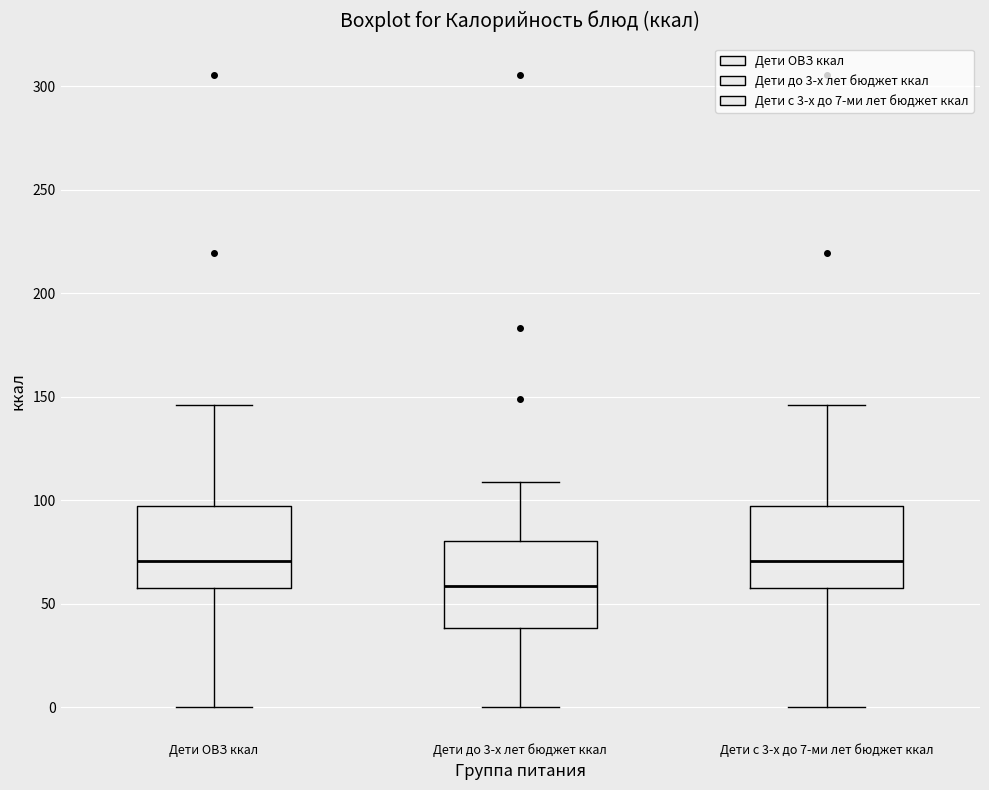

Reading left to right, transcribe this box plot: for each box, give where its median line is, the range the box spans, and where its two whiskers end, as read against the y-axis. The values are not printed on the chart, so give them approximately, as read against the axis.

Дети ОВЗ ккал: median 70, box 60 to 95, whiskers 0 to 145
Дети до 3-х лет бюджет ккал: median 60, box 40 to 80, whiskers 0 to 110
Дети с 3-х до 7-ми лет бюджет ккал: median 70, box 60 to 95, whiskers 0 to 145